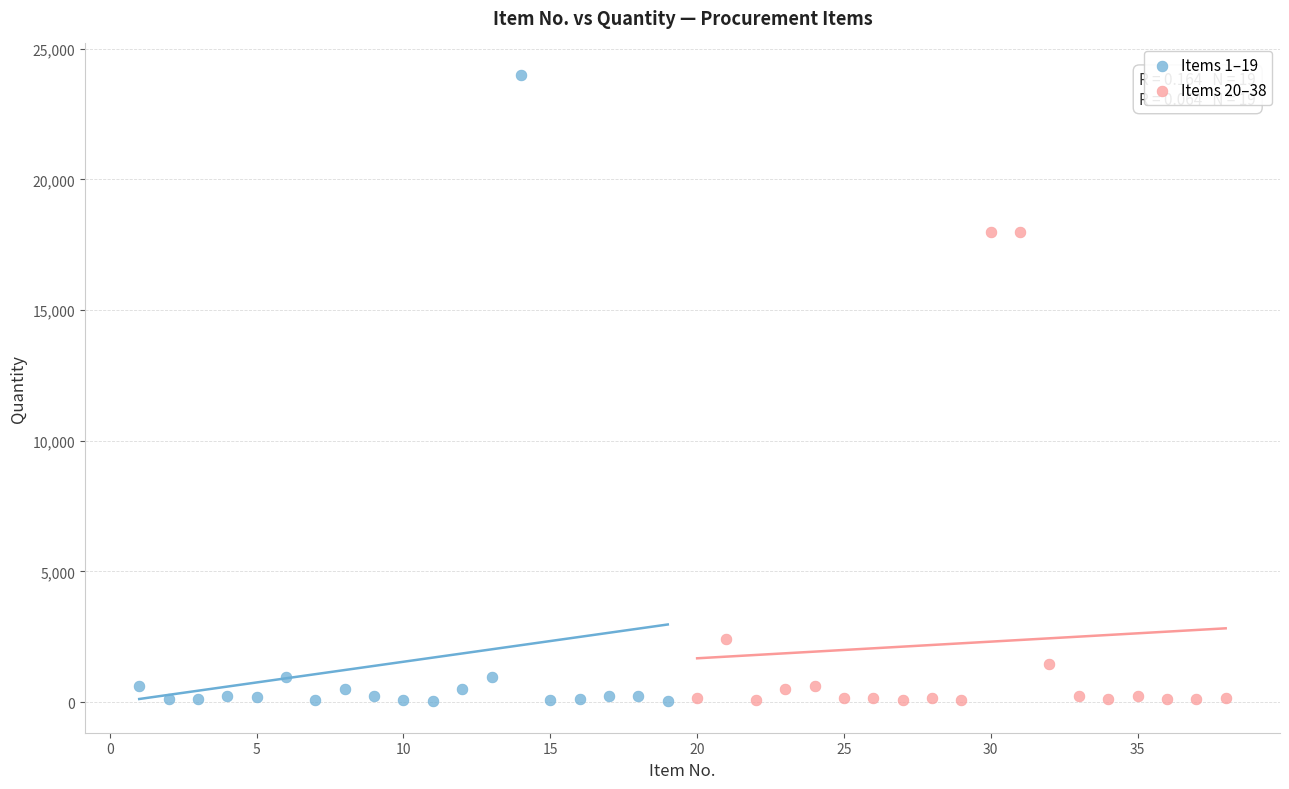

Which series reaches the maximum Y coordinate?

Items 1–19